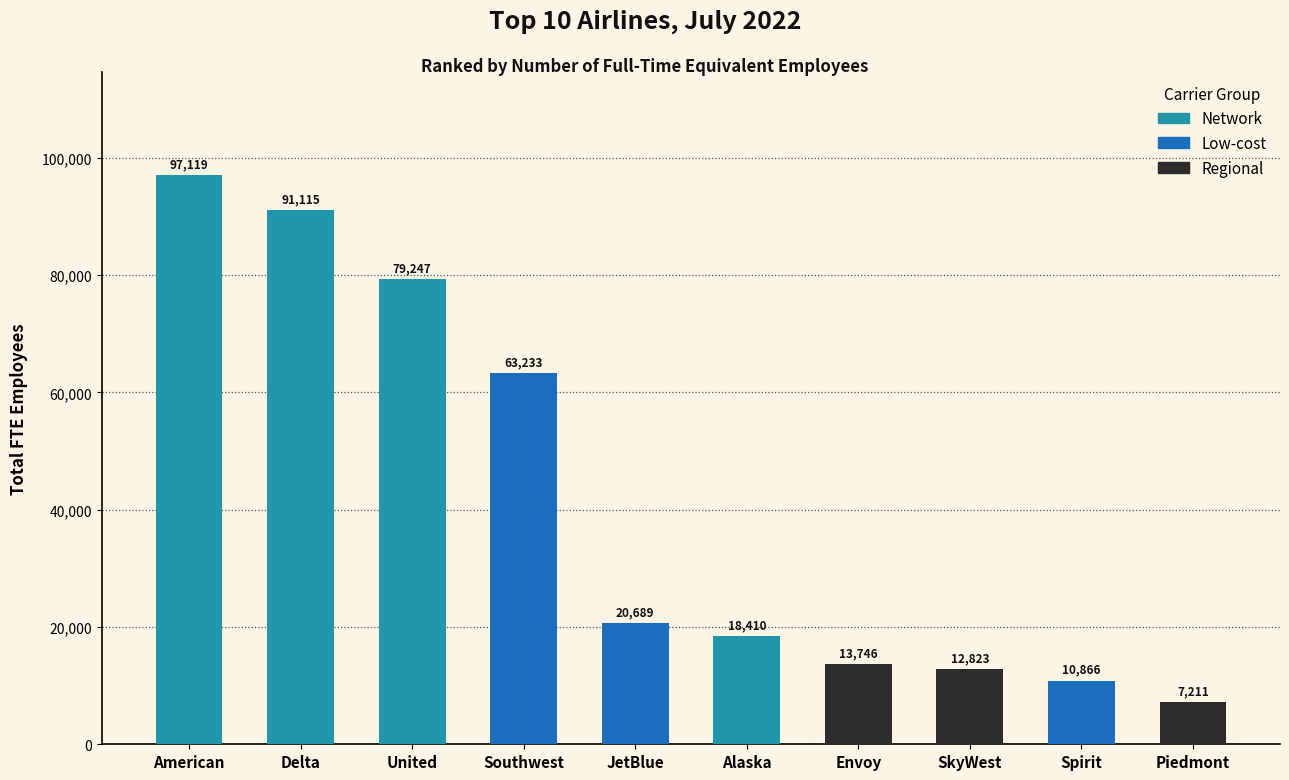

The value at Envoy is 13746.5. True or false?

True